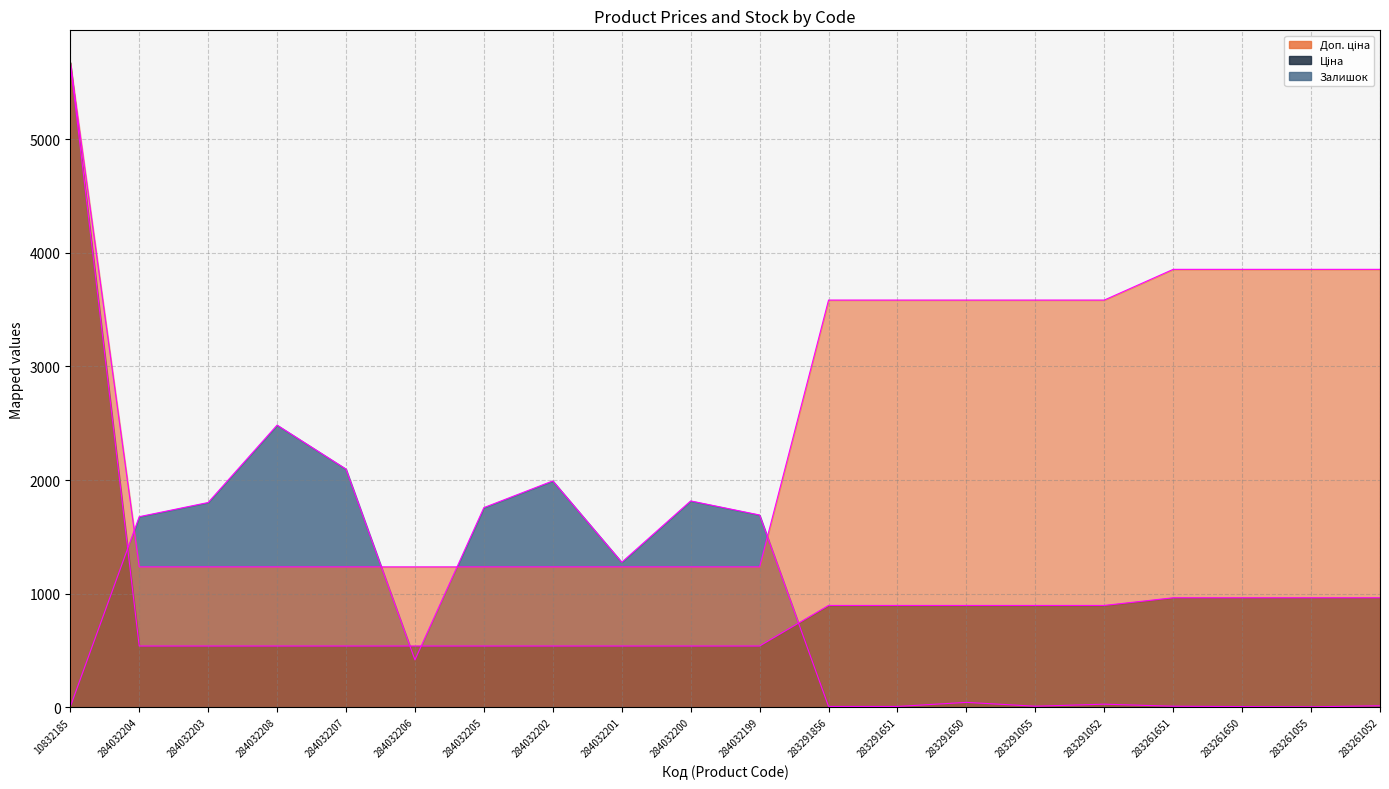

Is it true that Доп. ціна equals 5673.8 at 10832185?

True